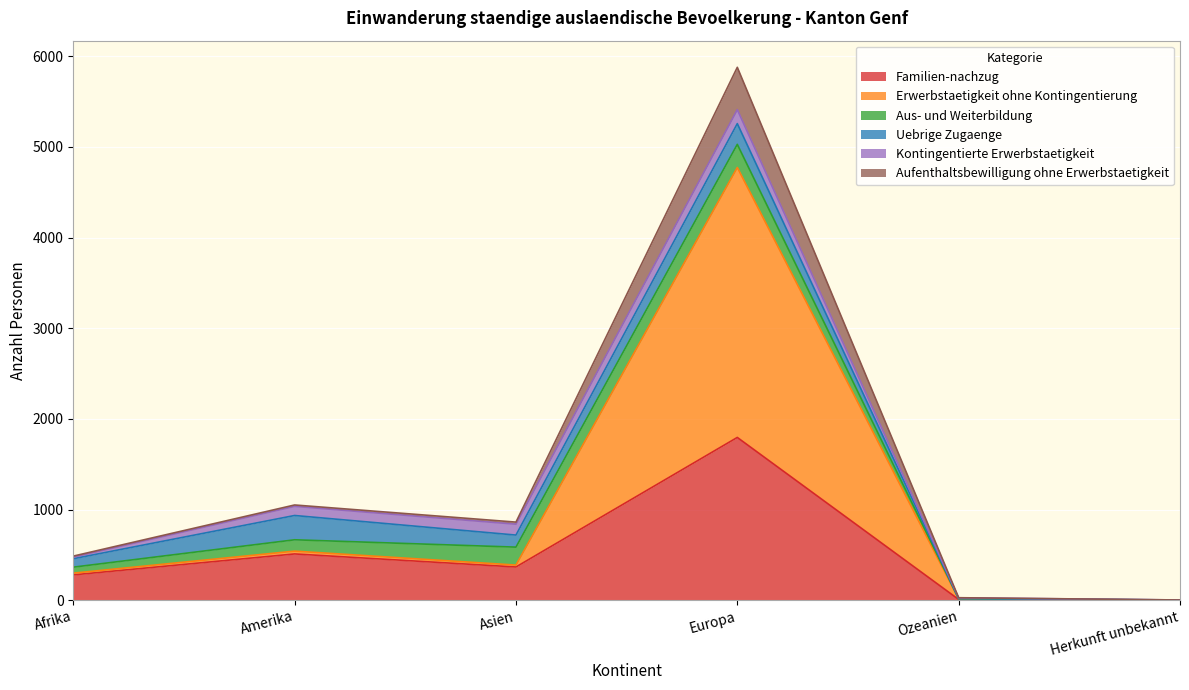

What is the highest value of the Familien-nachzug series?

1795